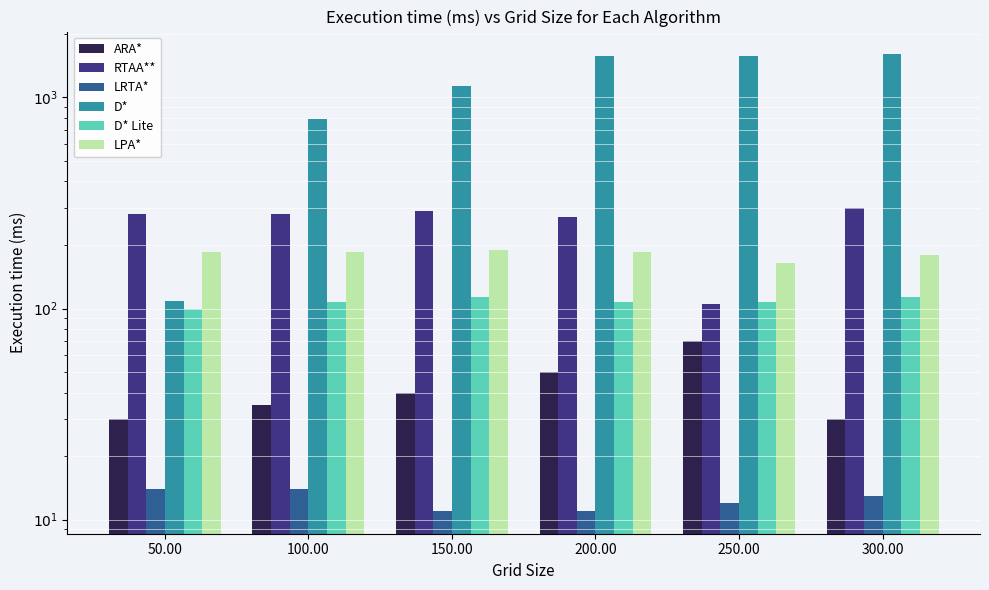

How many data points does each series have?

6